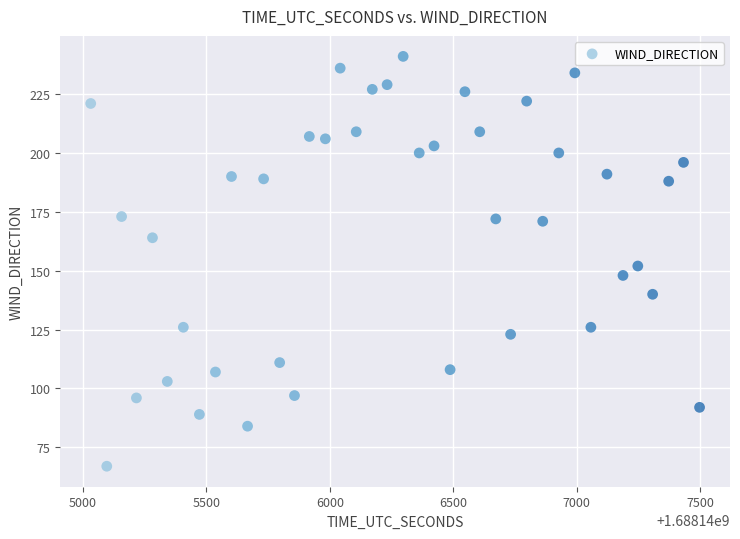

What Y value in the scatter plot is closest to 154?

152